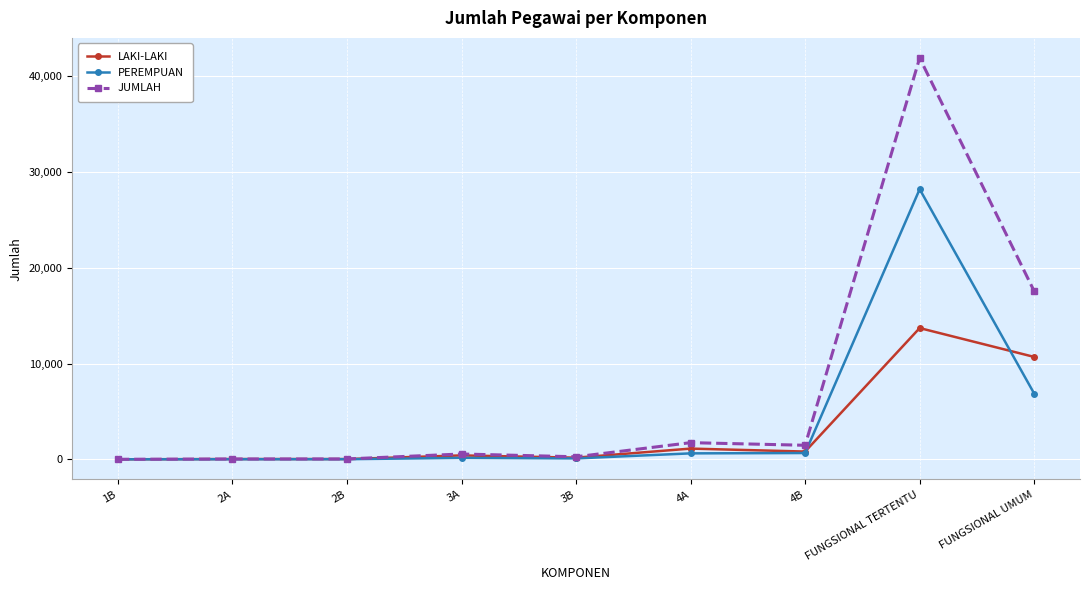

What is the greatest value displayed?

41899